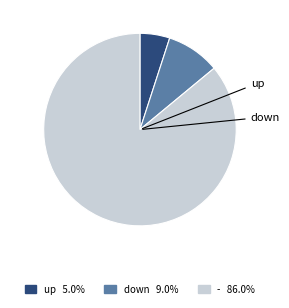

What is the majority slice?

-